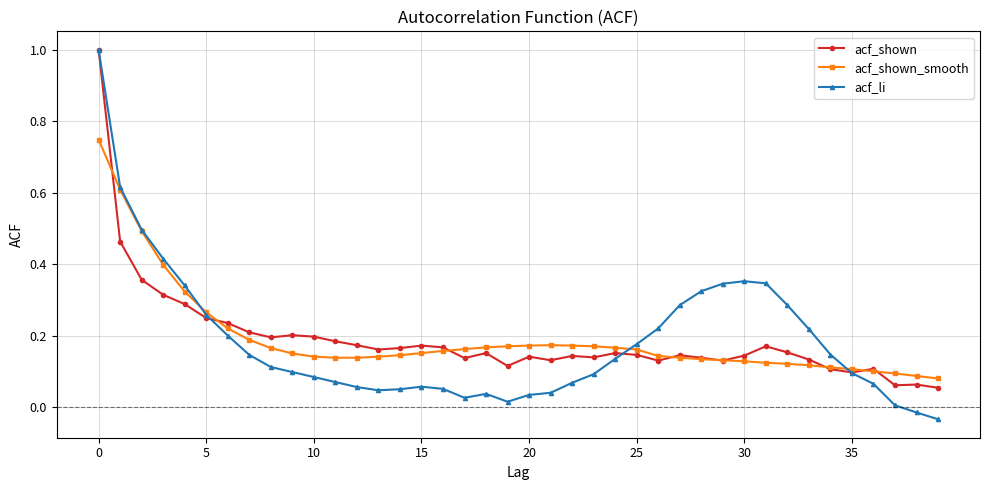

True or false: acf_shown and acf_li intersect in this chart.

True